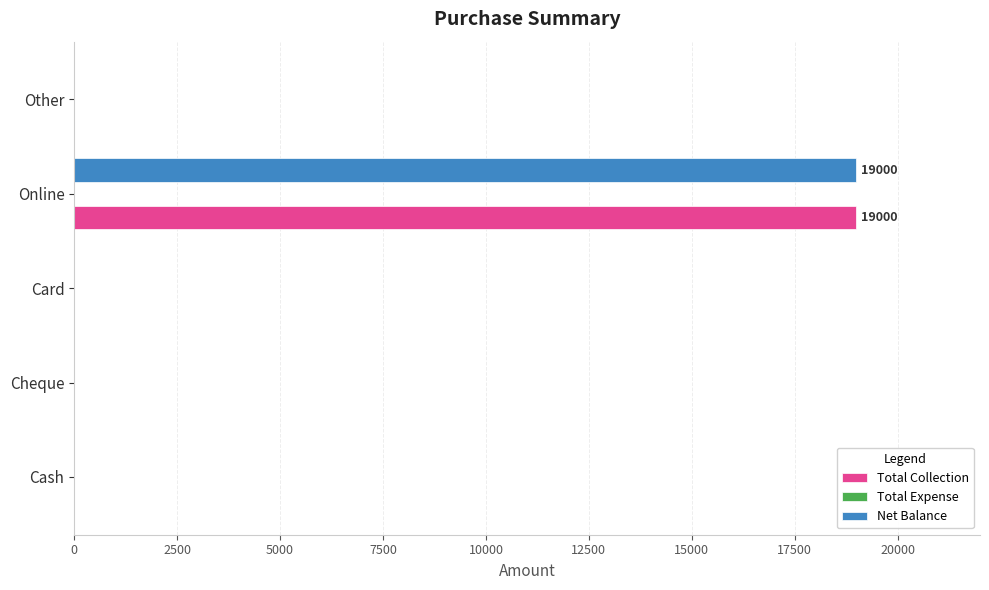

The Total Collection series shows 19000 at Online. True or false?

True